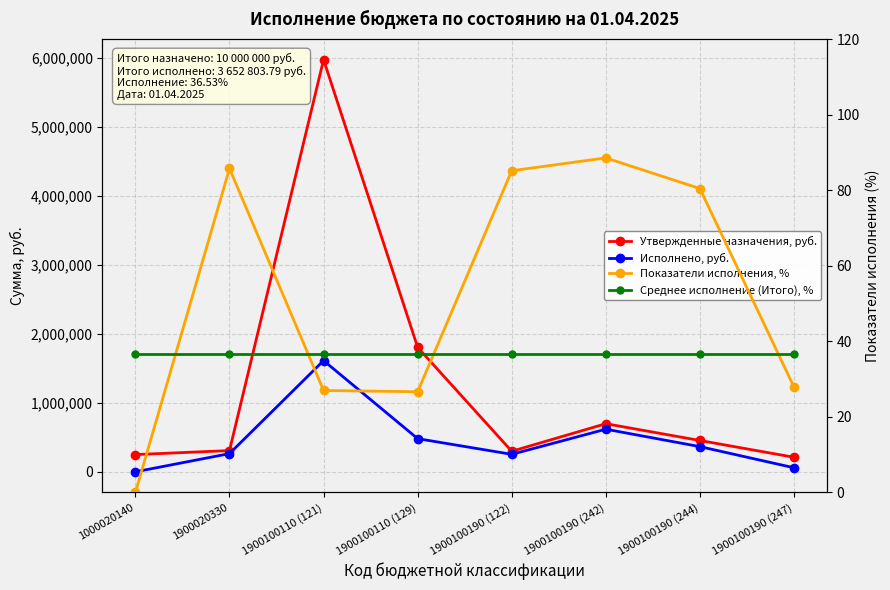

The value of Среднее исполнение (Итого), % at 1900100110 (121) is 36.5. True or false?

True